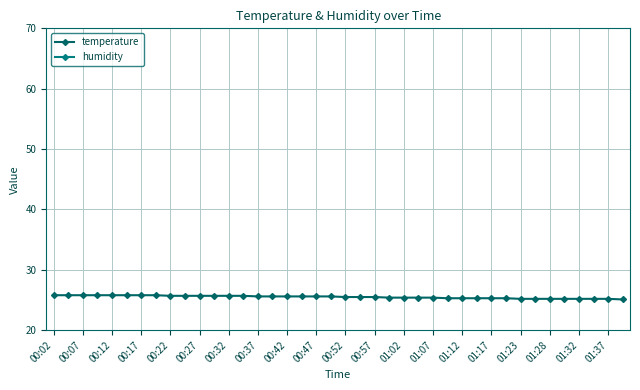

How many lines are shown in the chart?

2